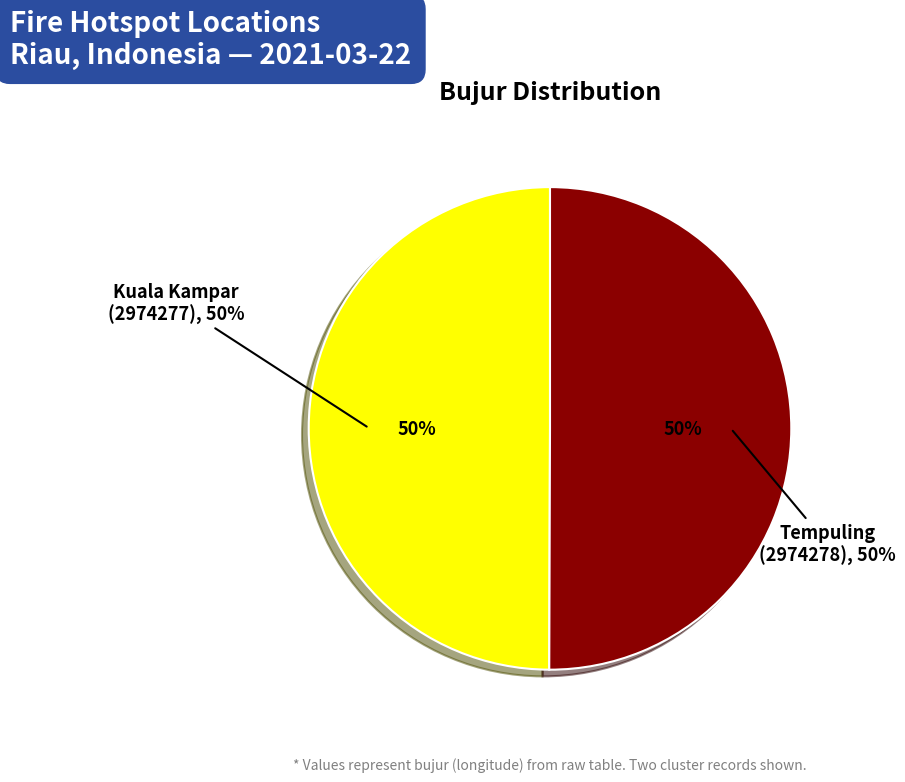

How many segments does this pie chart have?

2